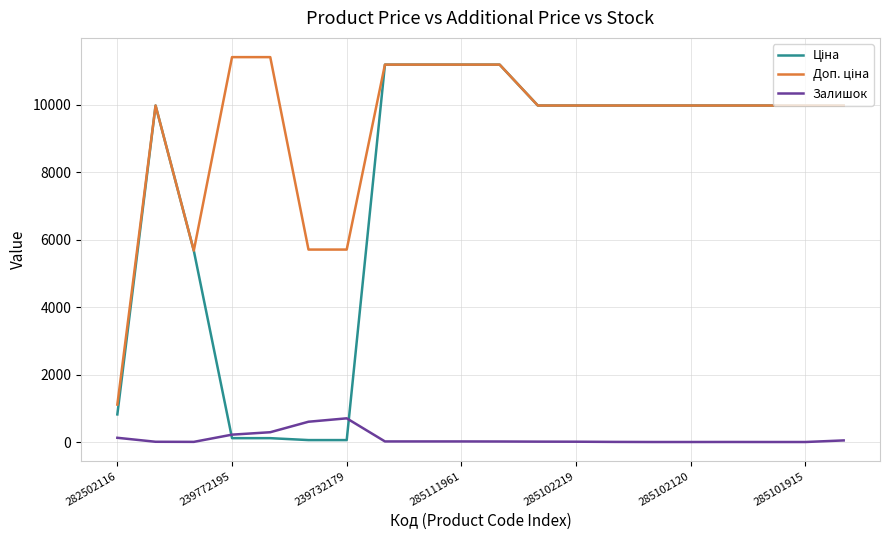

What is the maximum value for Залишок?

702.0